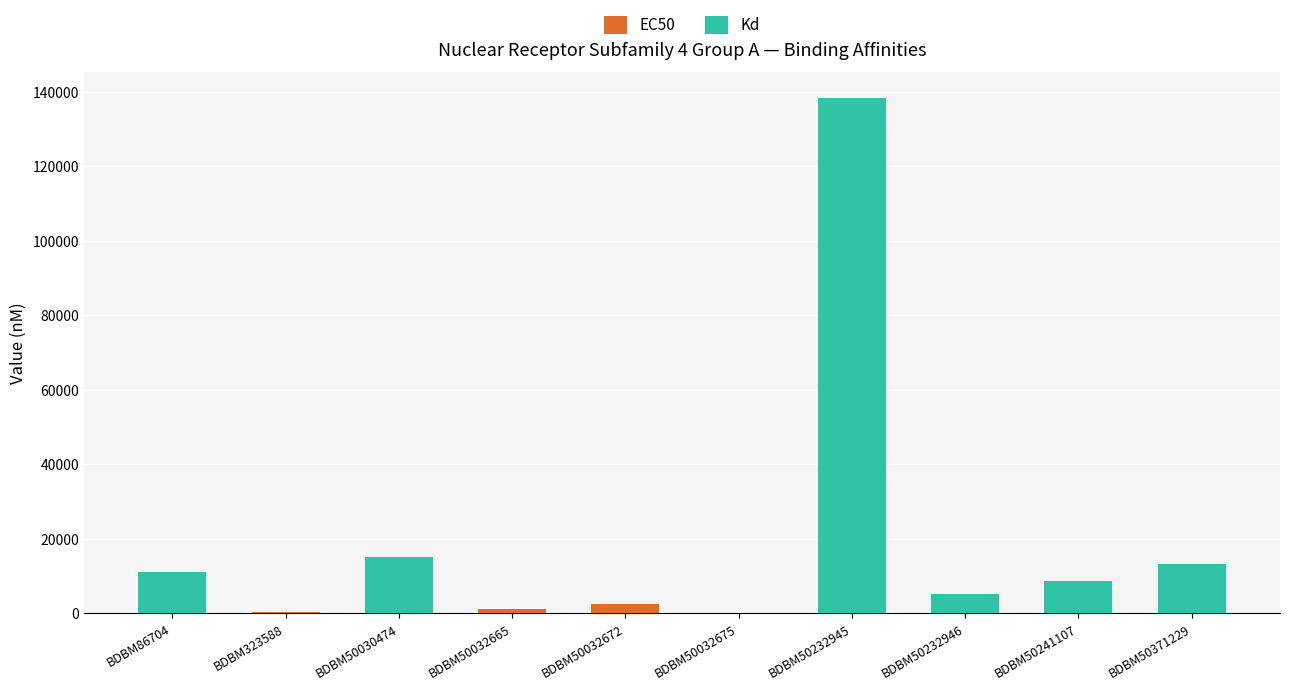

The EC50 series shows 0 at BDBM50232945. True or false?

True